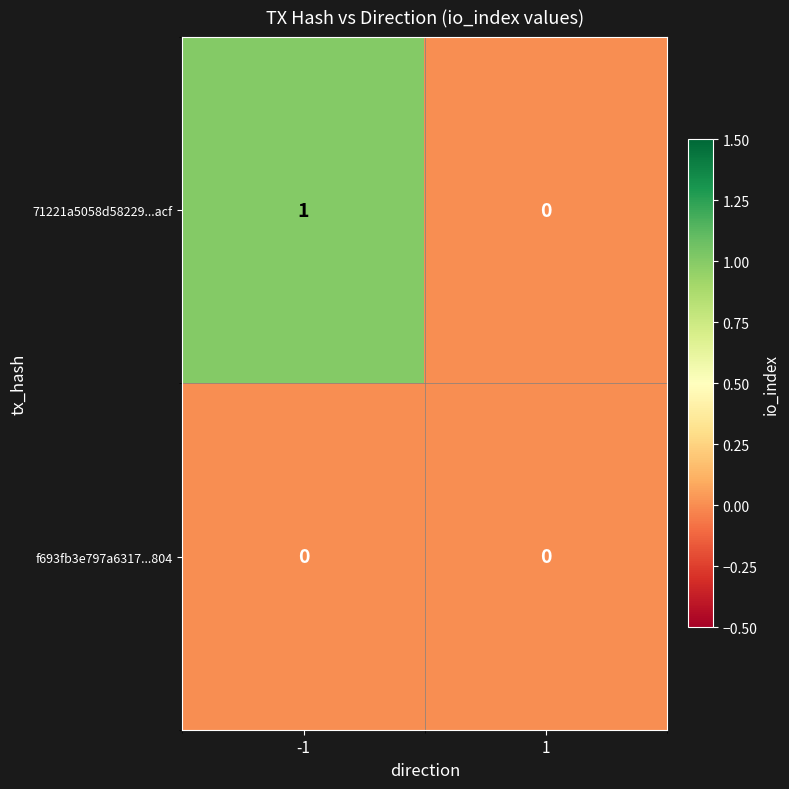

What is the spread (max minus min) of values at -1?

1